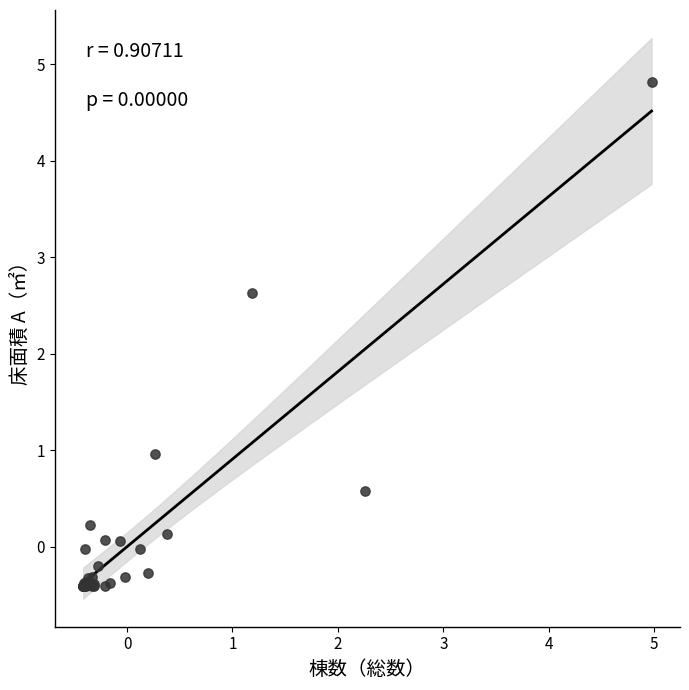

What Y value in the scatter plot is closest to 2?

2.6